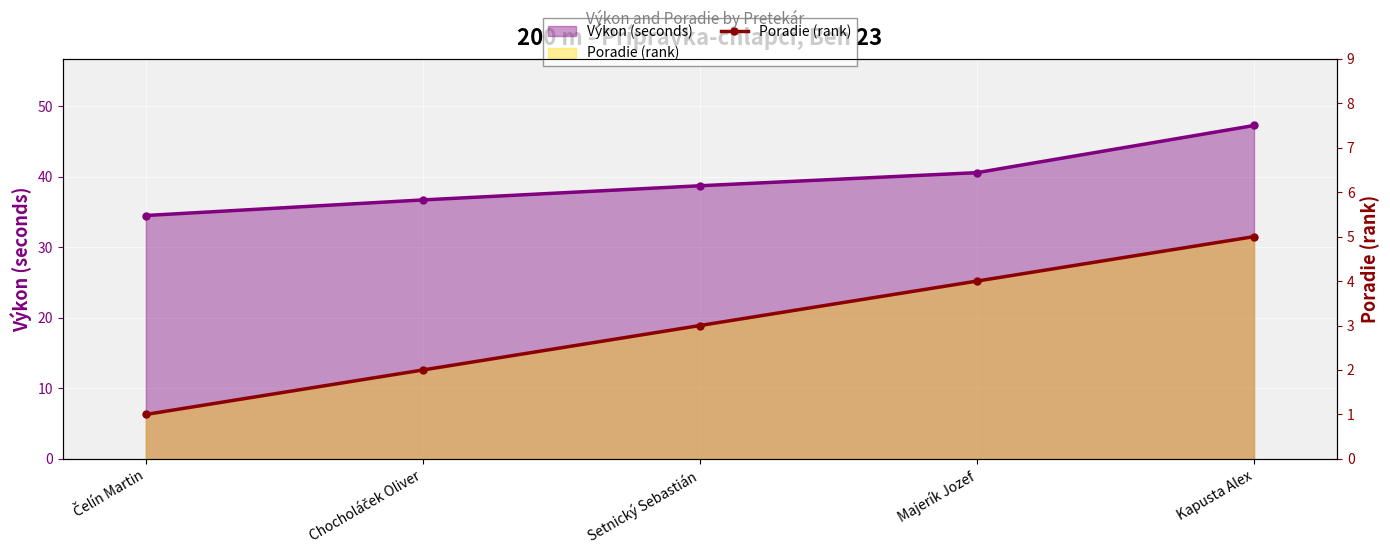

Rank the categories by value from highest to lowest.

Kapusta Alex, Majerík Jozef, Setnický Sebastián, Chocholáček Oliver, Čelín Martin